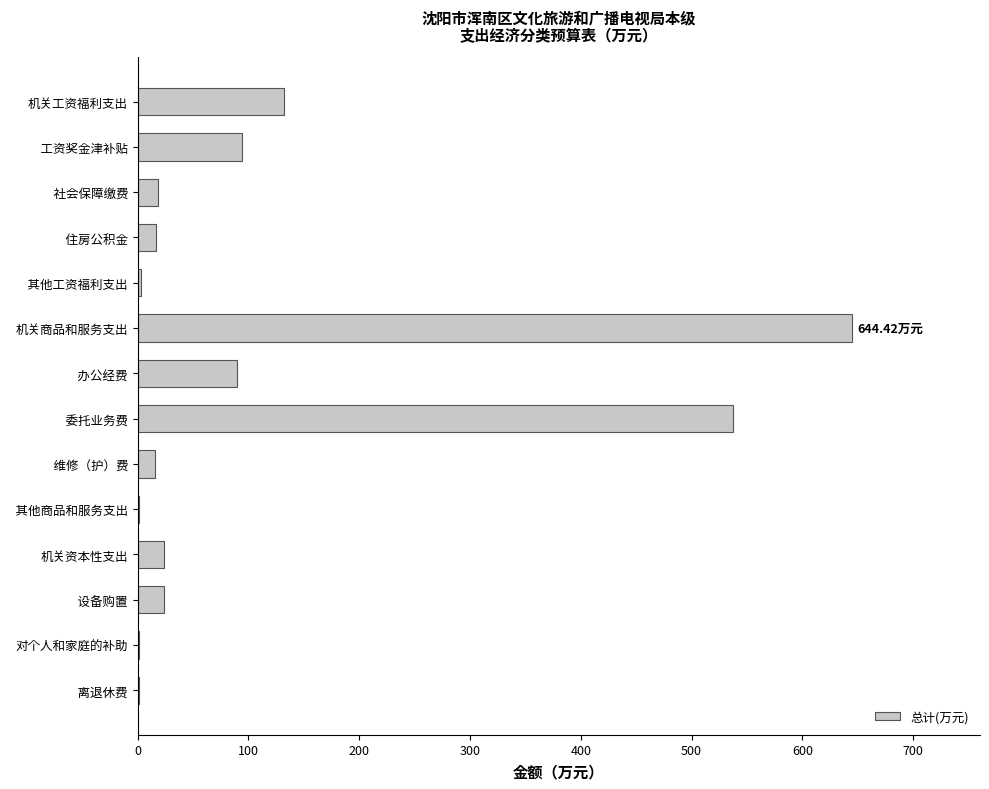

How many distinct data groups are displayed?

1